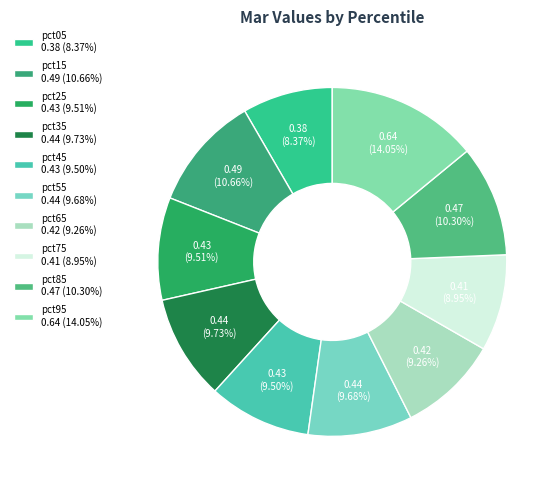

To the nearest percent, what is the average slice percentage?

10%